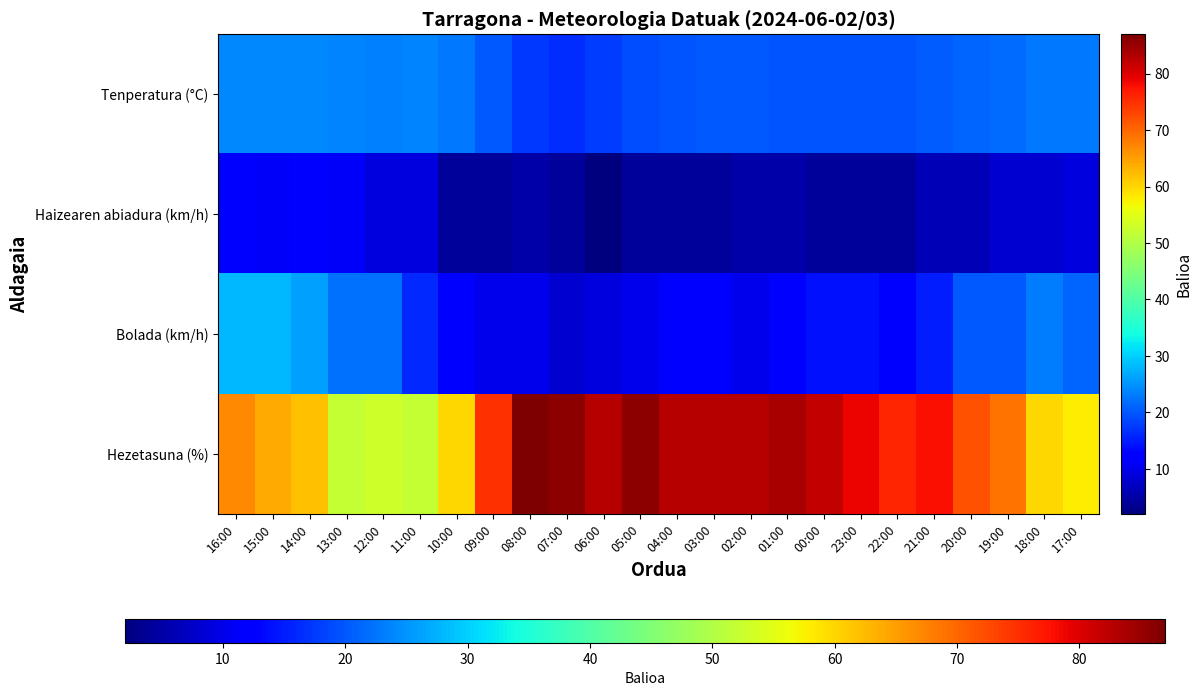

Which series changed the most between 01:00 and 22:00?

Hezetasuna (%)